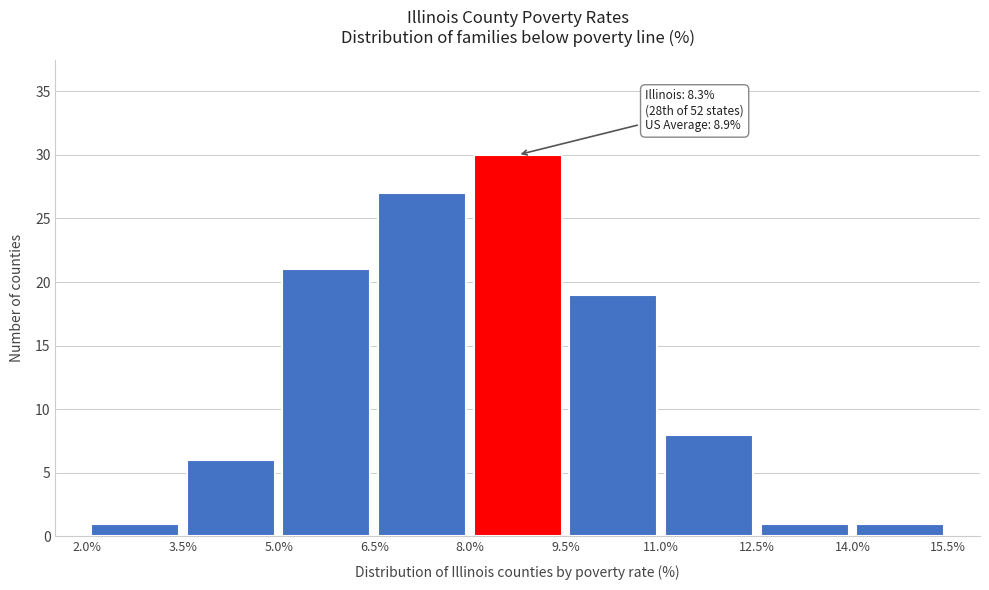

Which range on the x-axis has the tallest bar?

8.0% to 9.5%